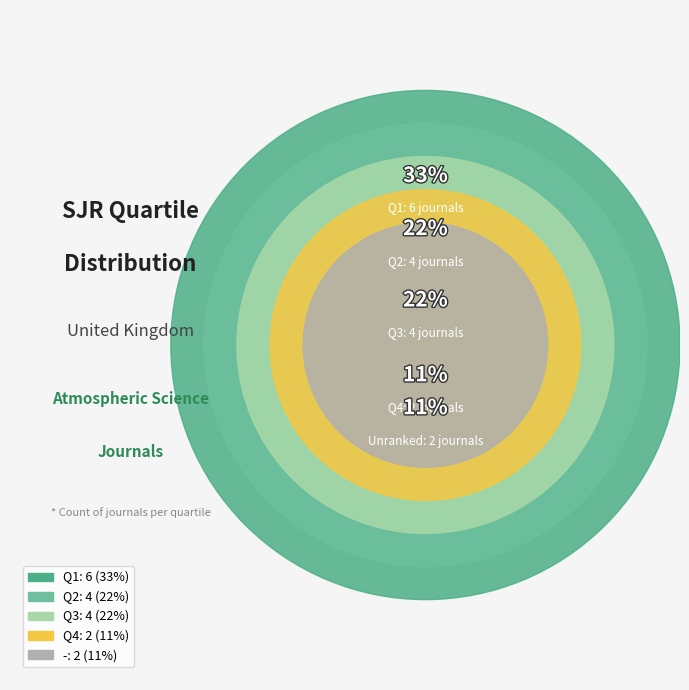

How many slices are in this pie chart?

5